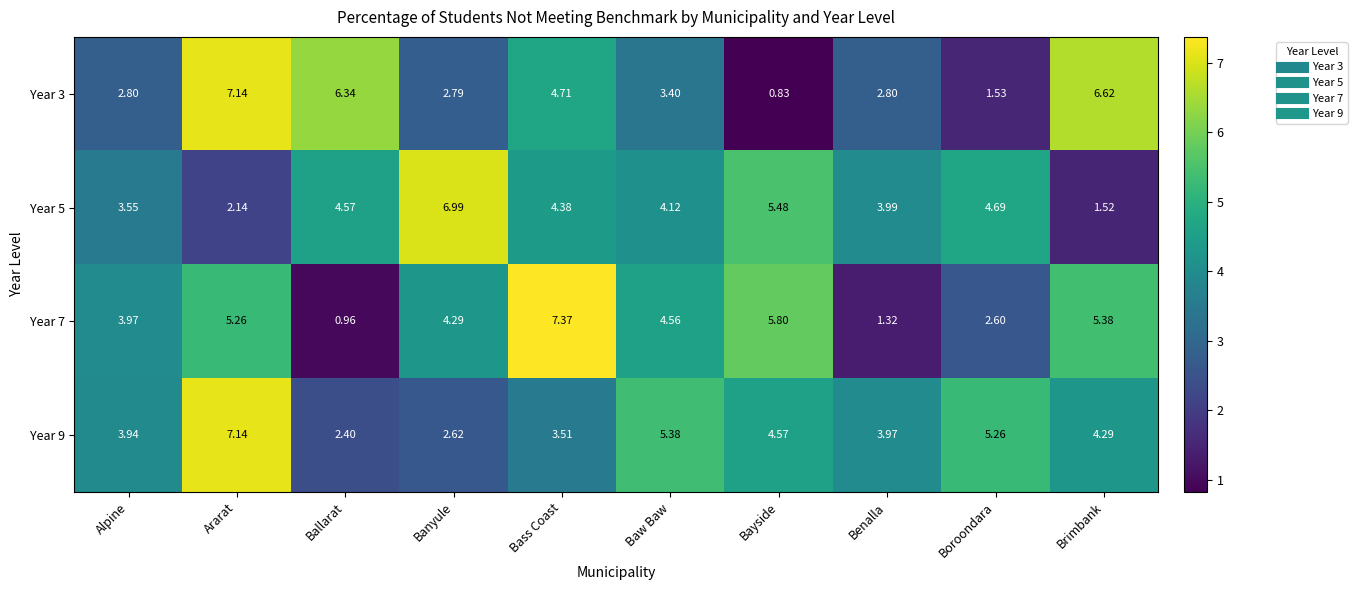

List the labels in order of Year 7 value, smallest first.

Ballarat, Benalla, Boroondara, Alpine, Banyule, Baw Baw, Ararat, Brimbank, Bayside, Bass Coast